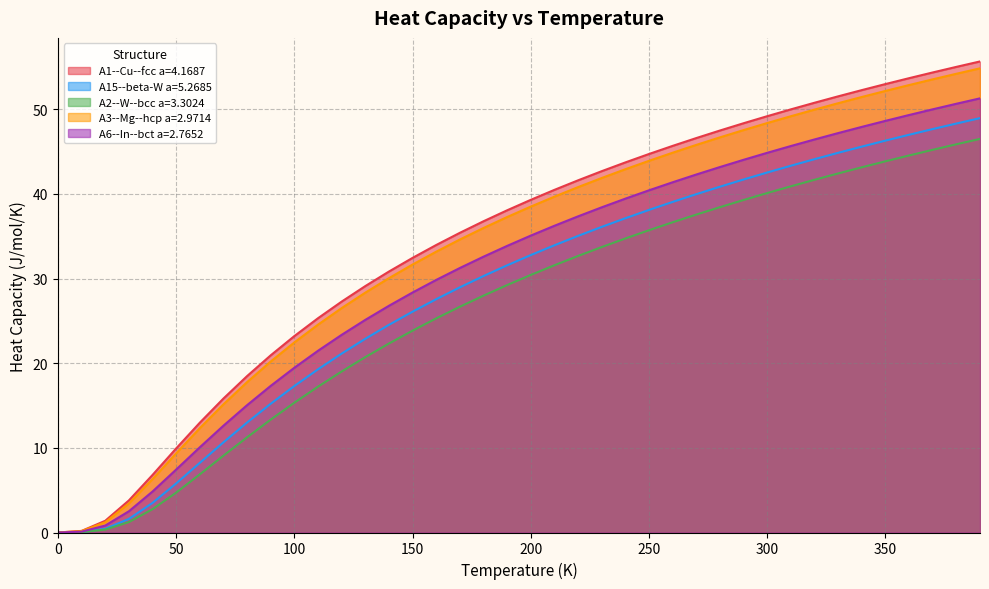

What is the sum of all A1--Cu--fcc a=4.1687 values?

1368.9